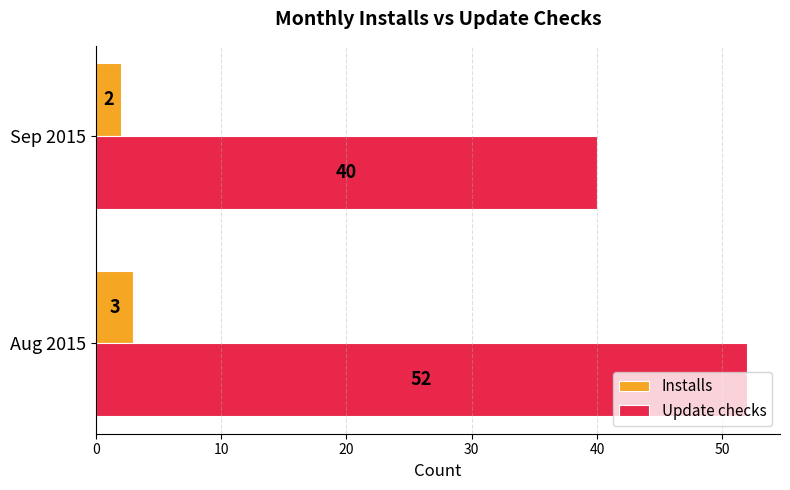

The Installs series shows 5 at Aug 2015. True or false?

False